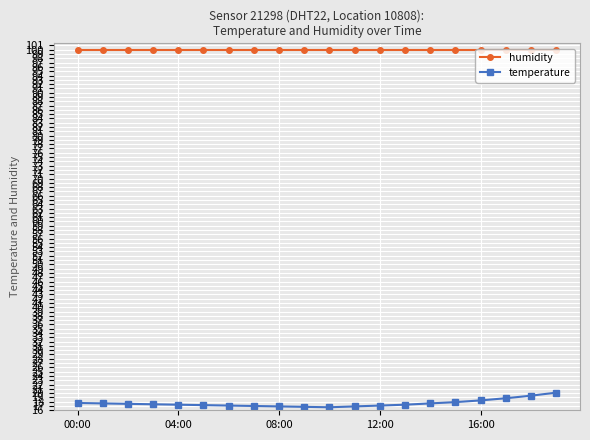

List the series in order of their peak value, lowest first.

temperature, humidity